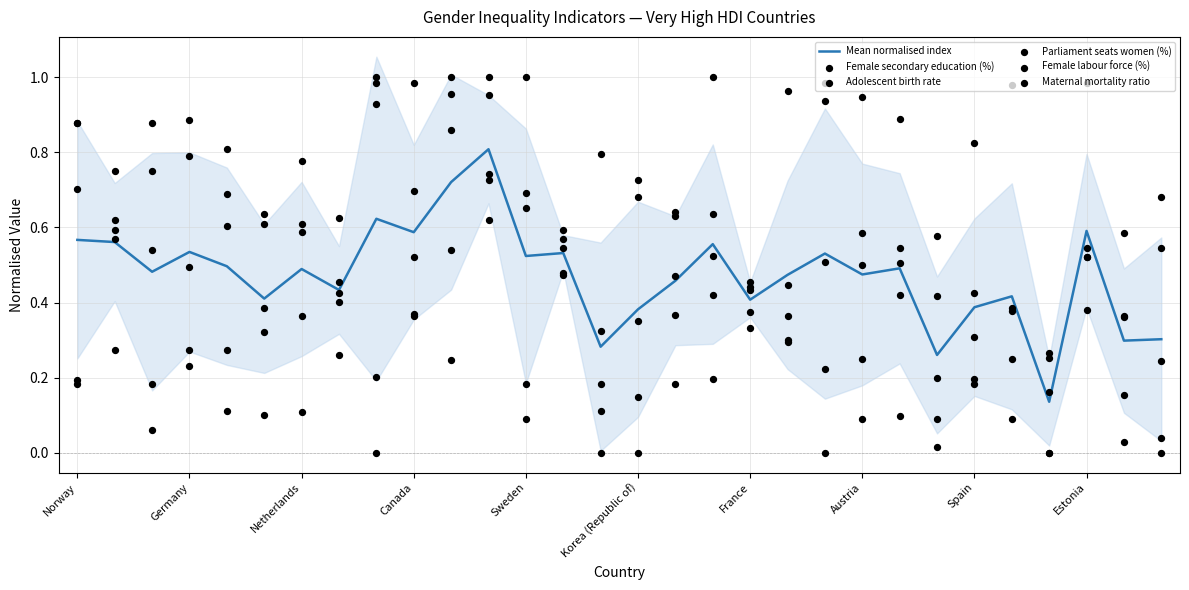

Which series reaches the minimum Y coordinate?

Female secondary education (%)